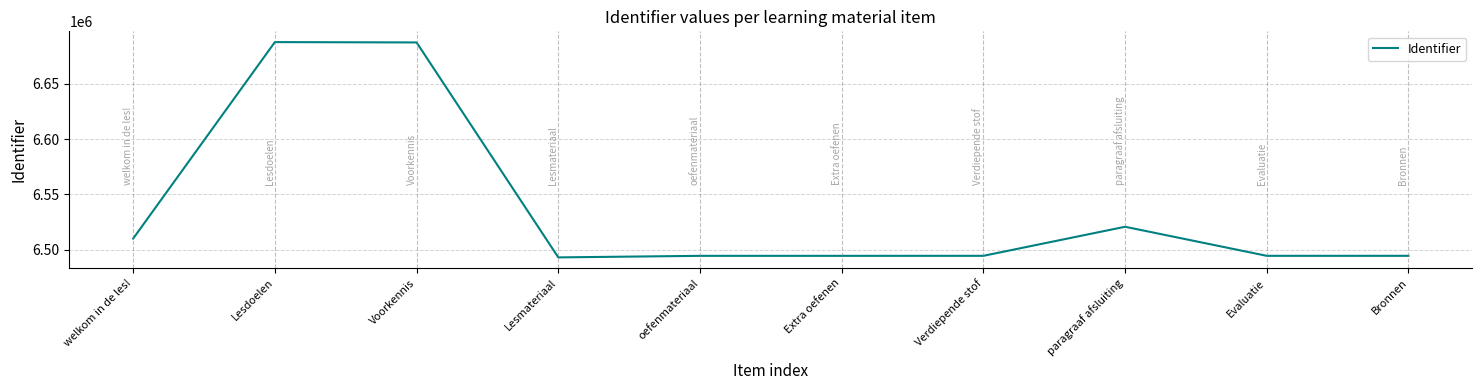

What is the difference between the maximum and minimum values?

194727